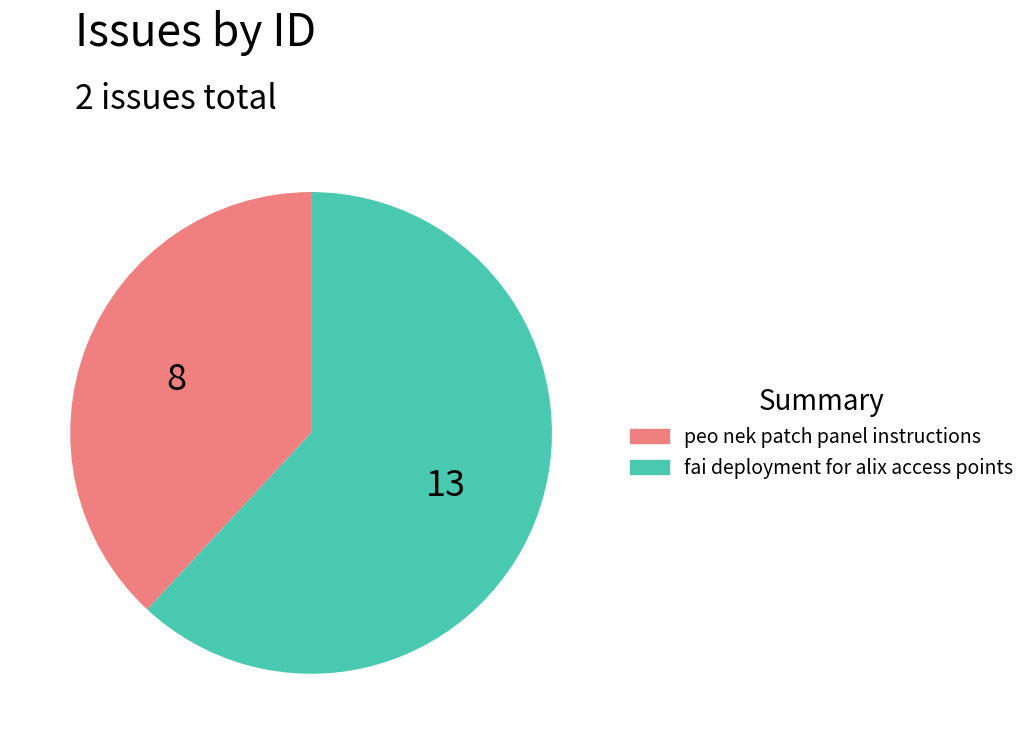

The peo nek patch panel instructions slice represents 38% of the pie. True or false?

True